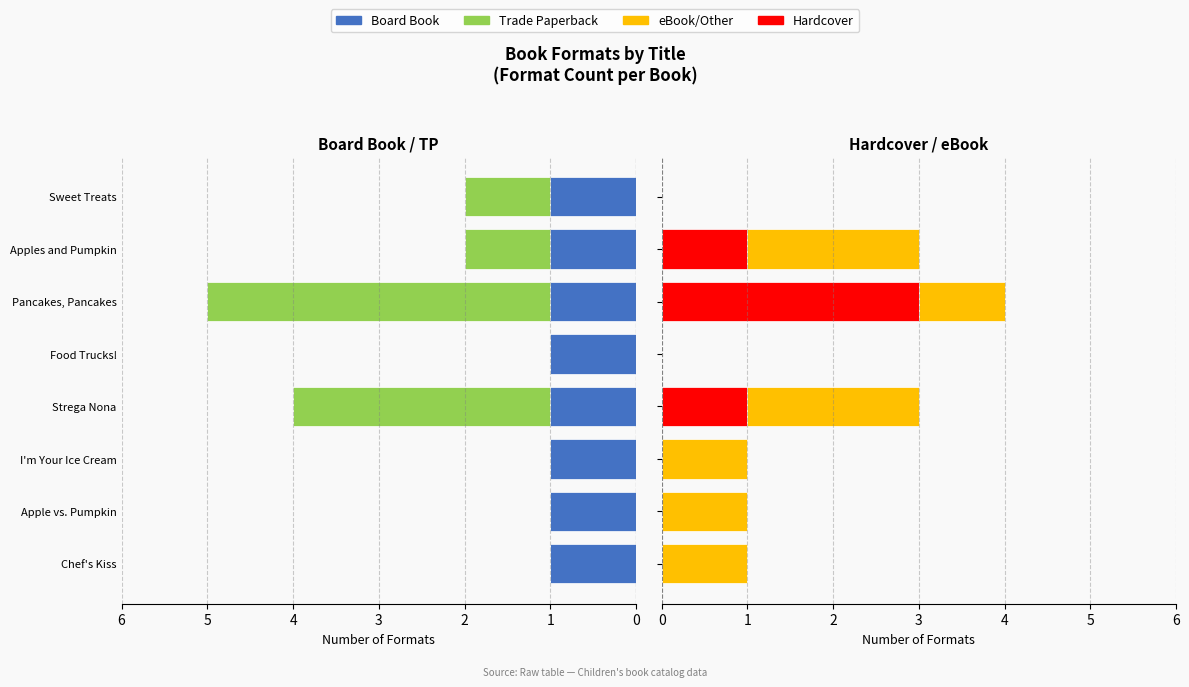

How many bars are there in total?

32